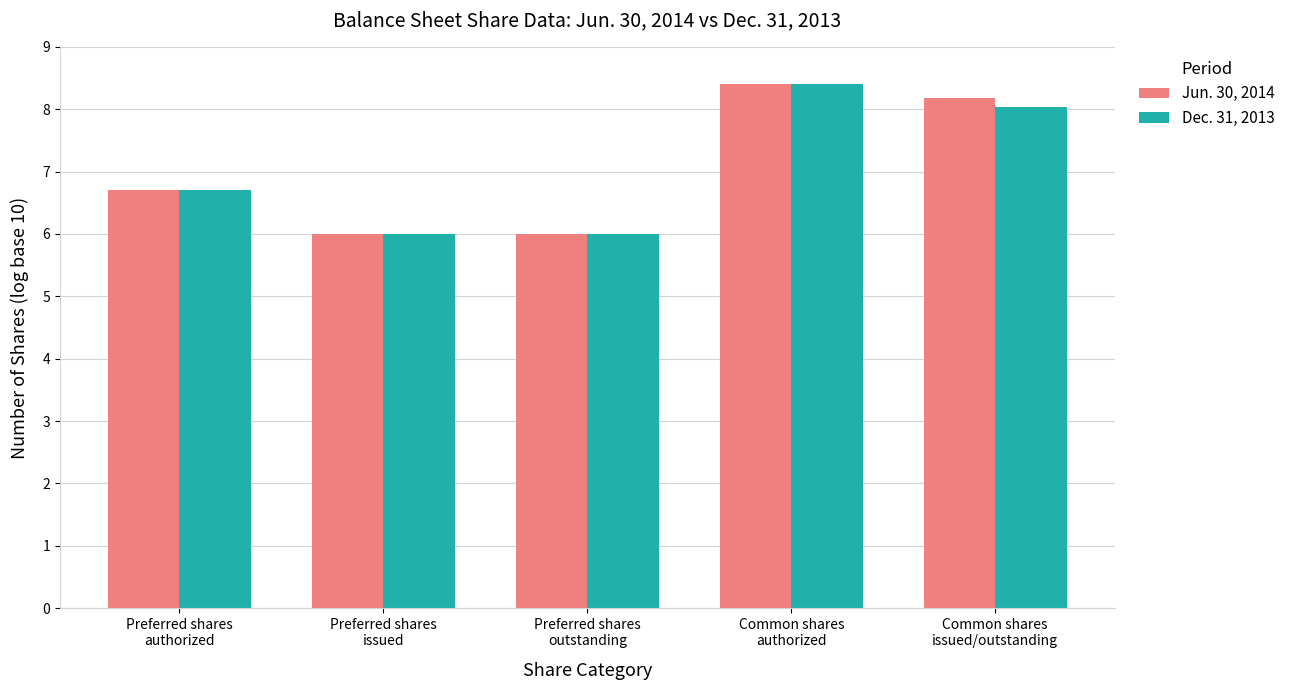

What is the value of the Dec. 31, 2013 bar at the 2nd from the left?

6.0